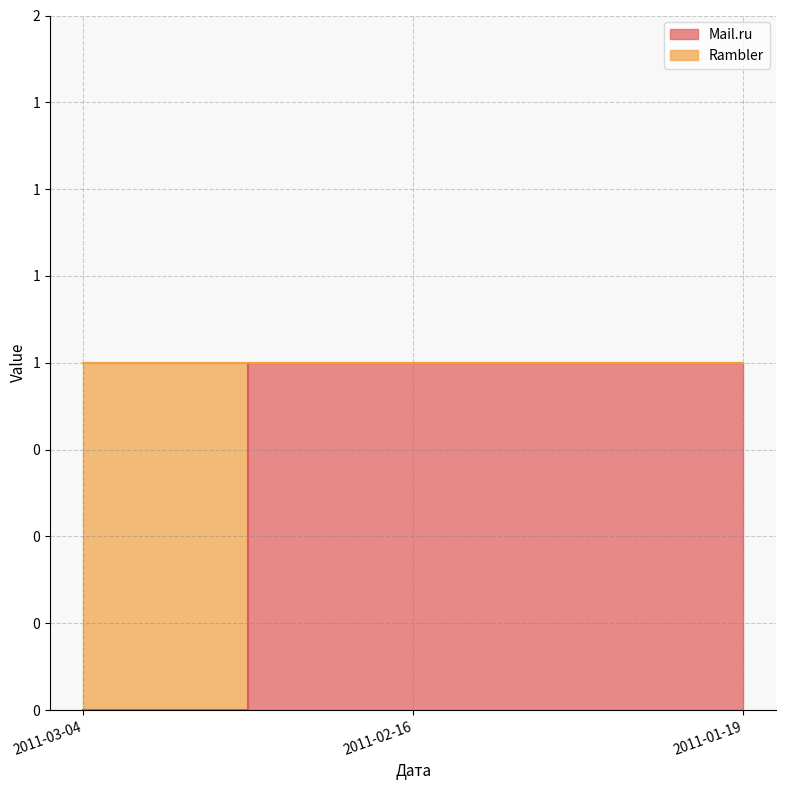

What is the sum of all values?

2